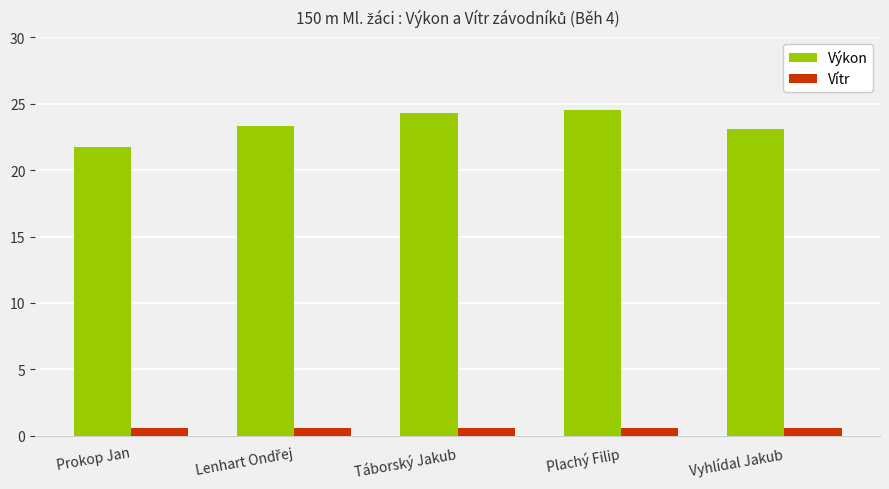

What is the total value across all series at Táborský Jakub?

24.9